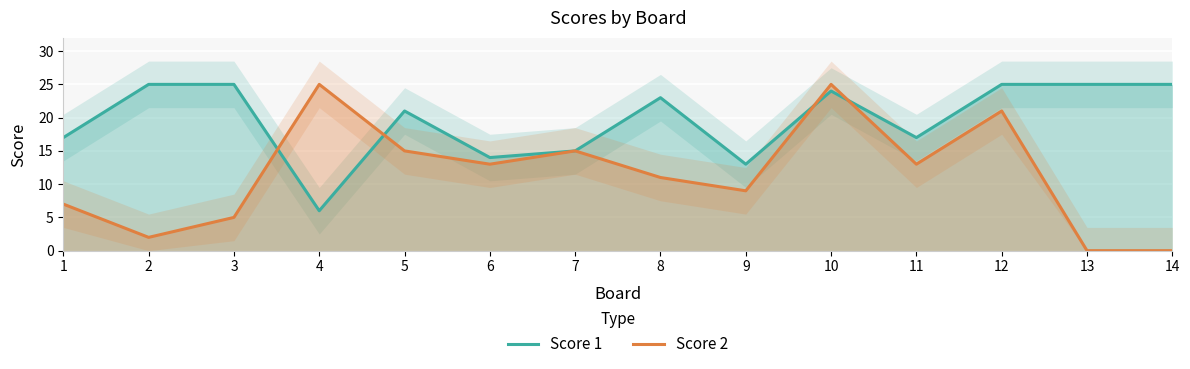

Is the value of Score 2 at 2 greater than the value of Score 1 at 14?

No